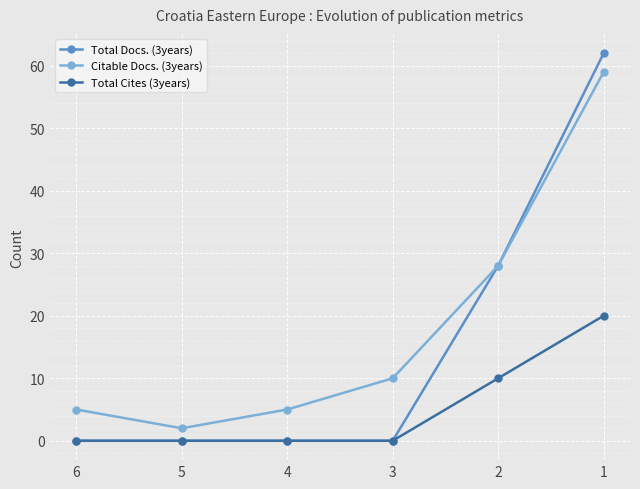

Which series has the widest spread of values?

Total Docs. (3years)